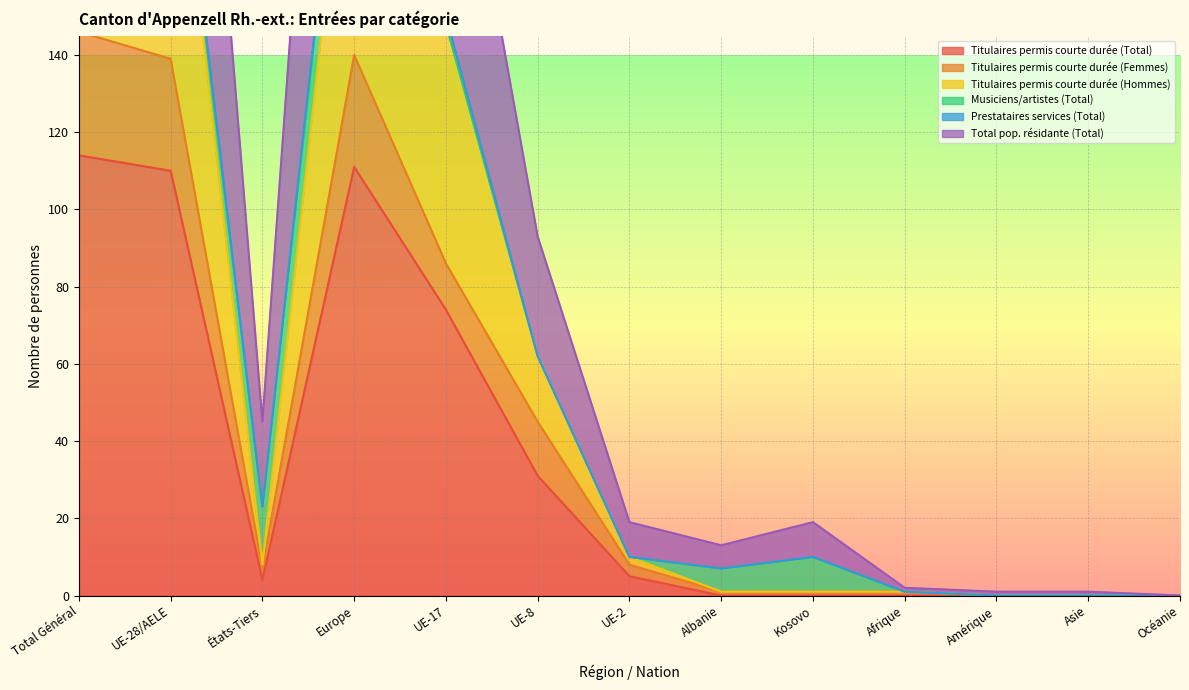

Where is Titulaires permis courte durée (Total) nearest to the value 57?

UE-17